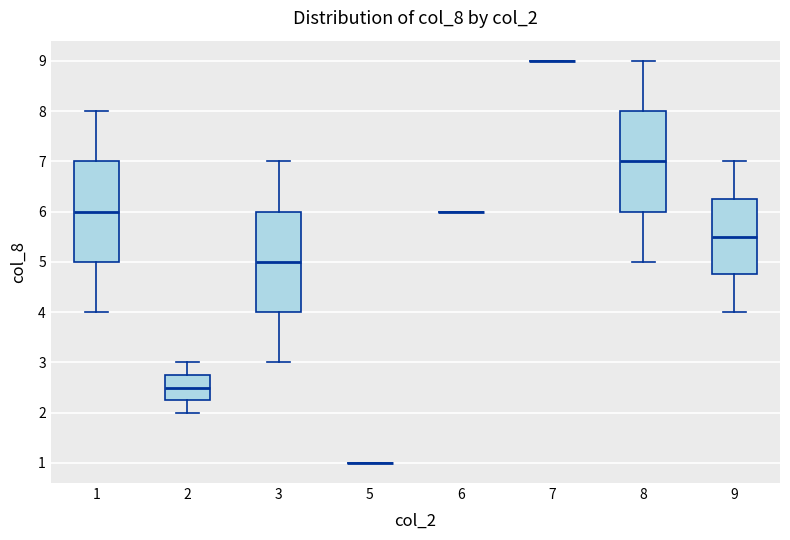

Reading left to right, read every box against the y-axis: the position of its median line, the range the box covers, and the ends of its whiskers. The values are not printed on the chart, so give them approximately, as read against the axis.

1: median 6.0, box 5.0 to 7.0, whiskers 4.0 to 8.0
2: median 2.5, box 2.3 to 2.8, whiskers 2.0 to 3.0
3: median 5.0, box 4.0 to 6.0, whiskers 3.0 to 7.0
5: box collapsed to a line at 1.0, whiskers 1.0 to 1.0
6: box collapsed to a line at 6.0, whiskers 6.0 to 6.0
7: box collapsed to a line at 9.0, whiskers 9.0 to 9.0
8: median 7.0, box 6.0 to 8.0, whiskers 5.0 to 9.0
9: median 5.5, box 4.8 to 6.3, whiskers 4.0 to 7.0